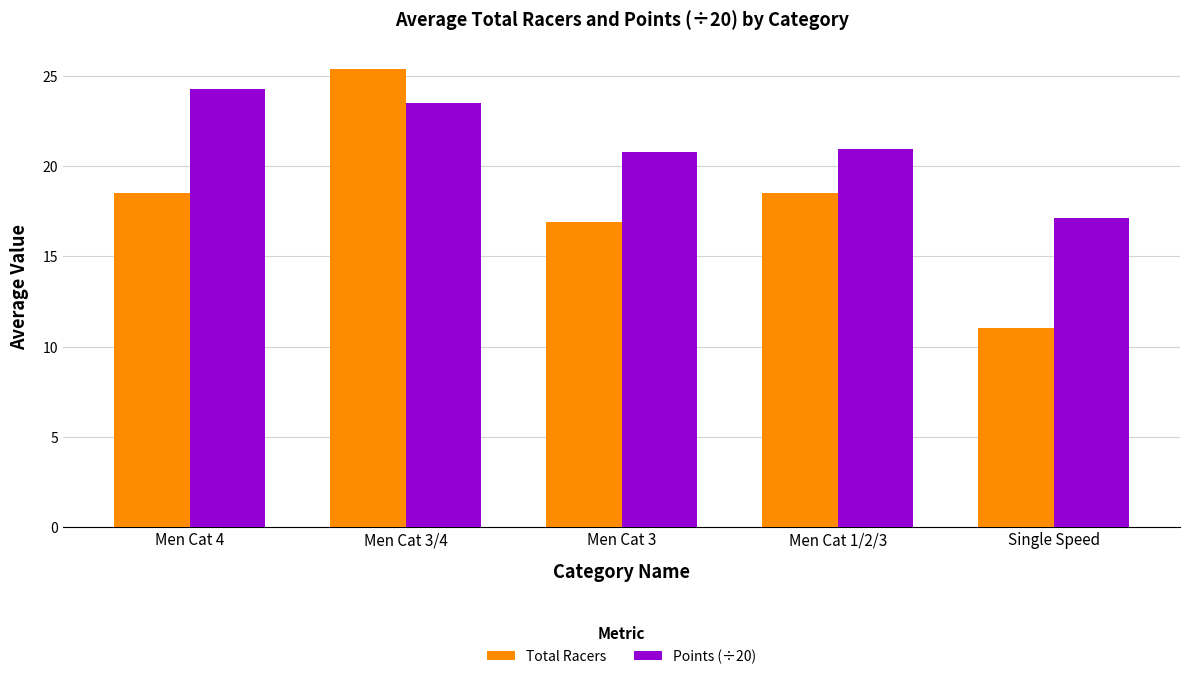

What is the label of the 4th bar from the left?

Men Cat 1/2/3